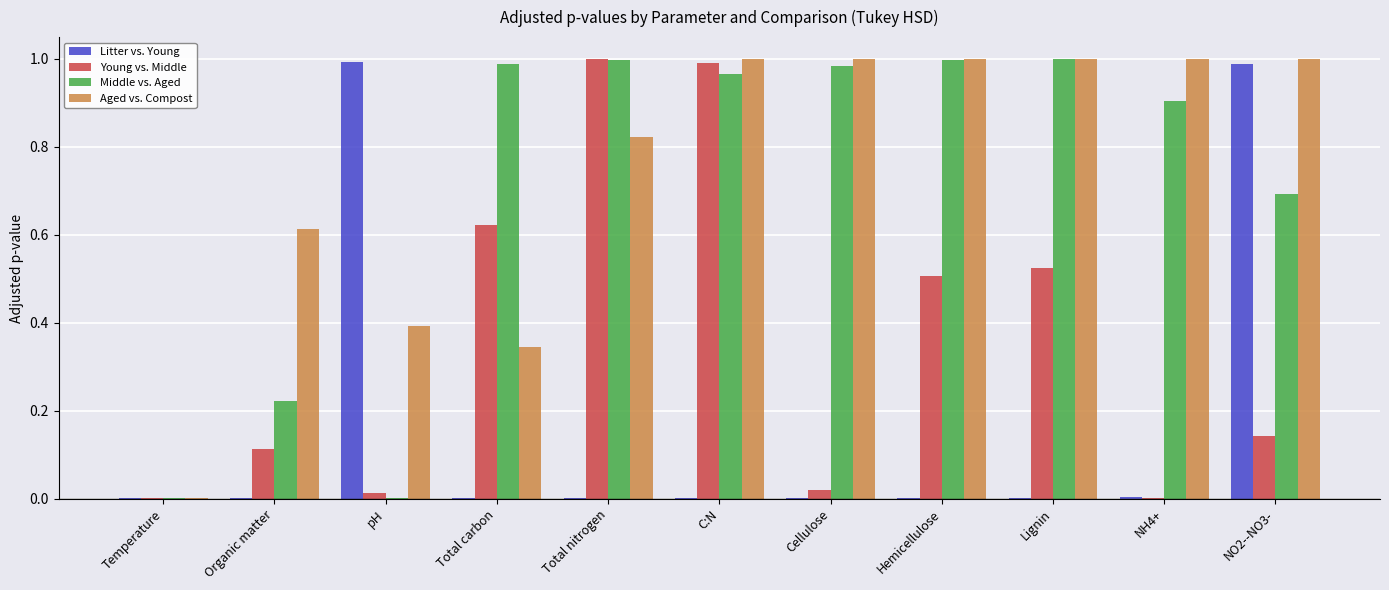

At which category is the sum across all series the highest?

C:N